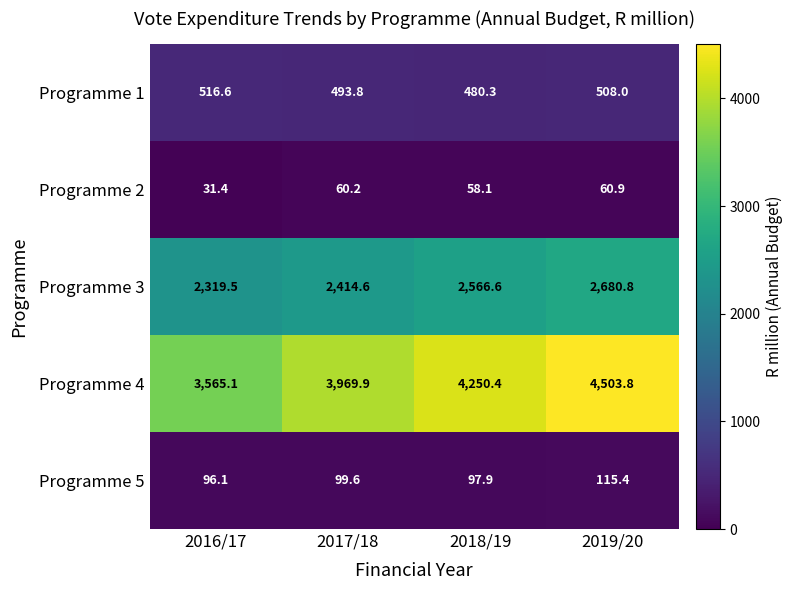

Rank the categories by Programme 1 value from highest to lowest.

2016/17, 2019/20, 2017/18, 2018/19